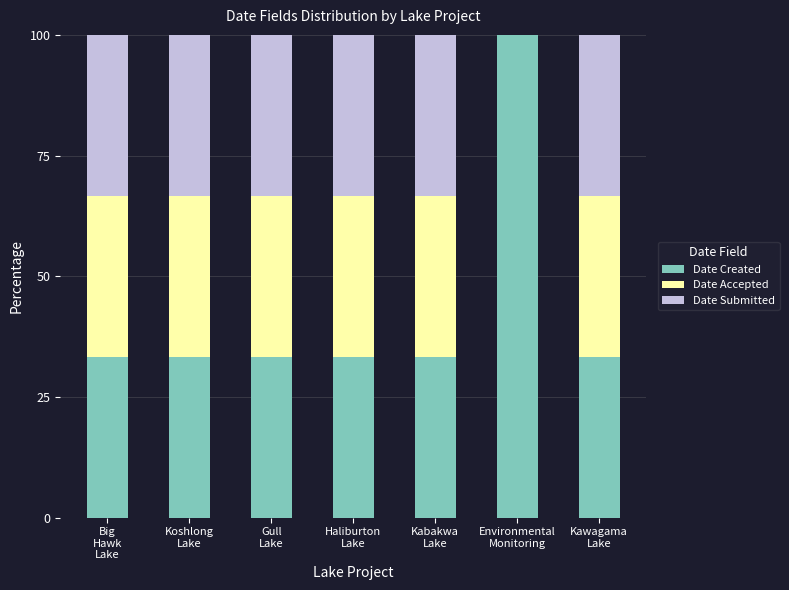

What is the maximum value for Date Created?

100.0